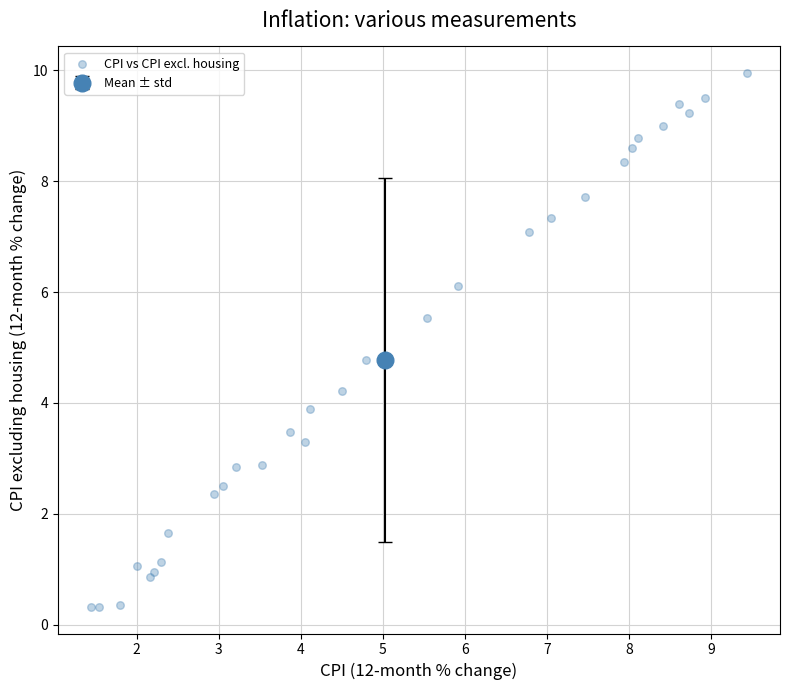

What Y value in the scatter plot is closest to 5?

4.8